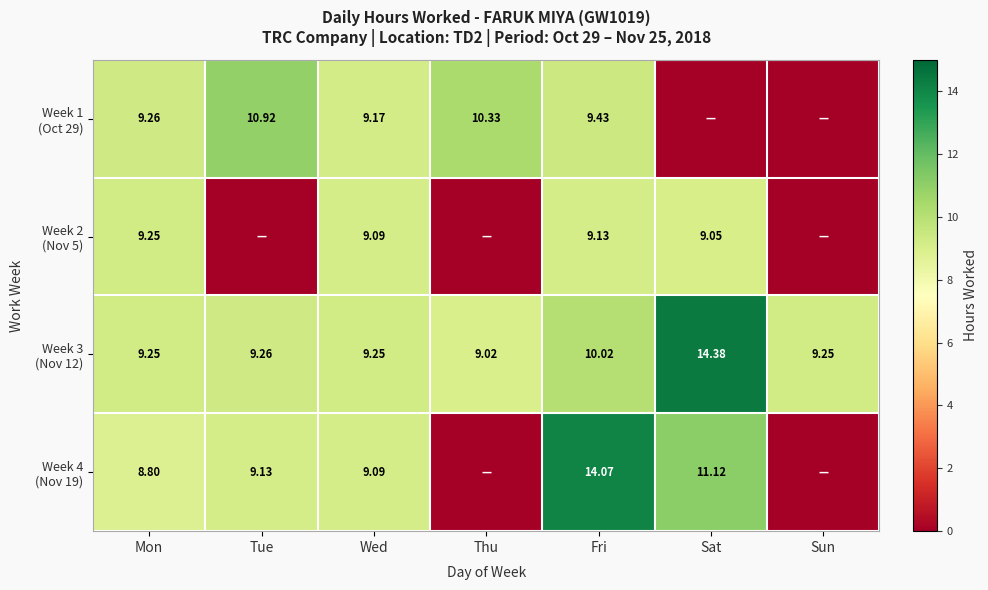

What is the average value of the Week 2 (Nov 5) series?

5.2